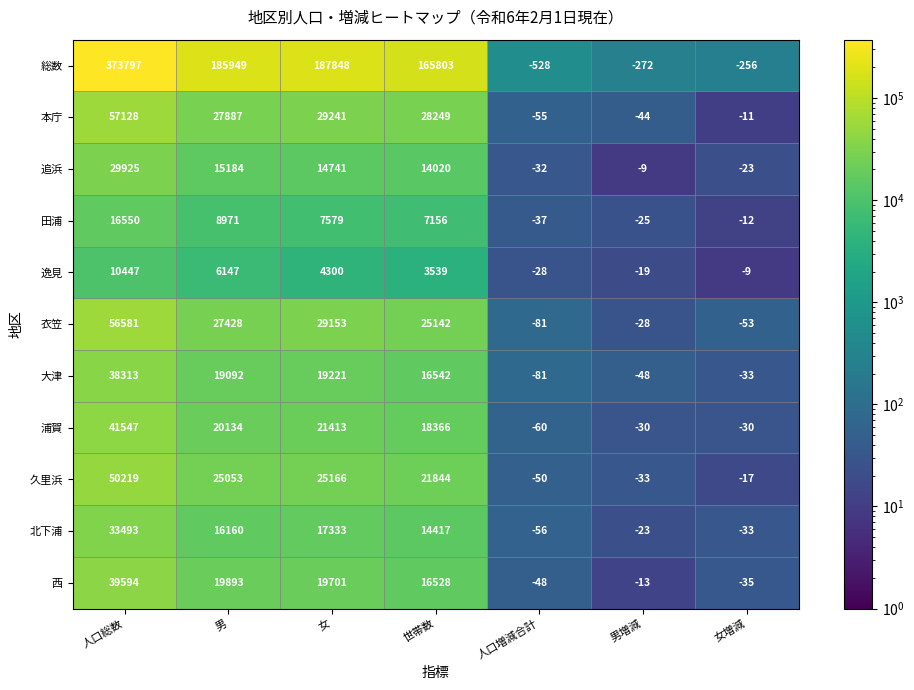

At which category does the chart reach its peak across all series?

人口総数